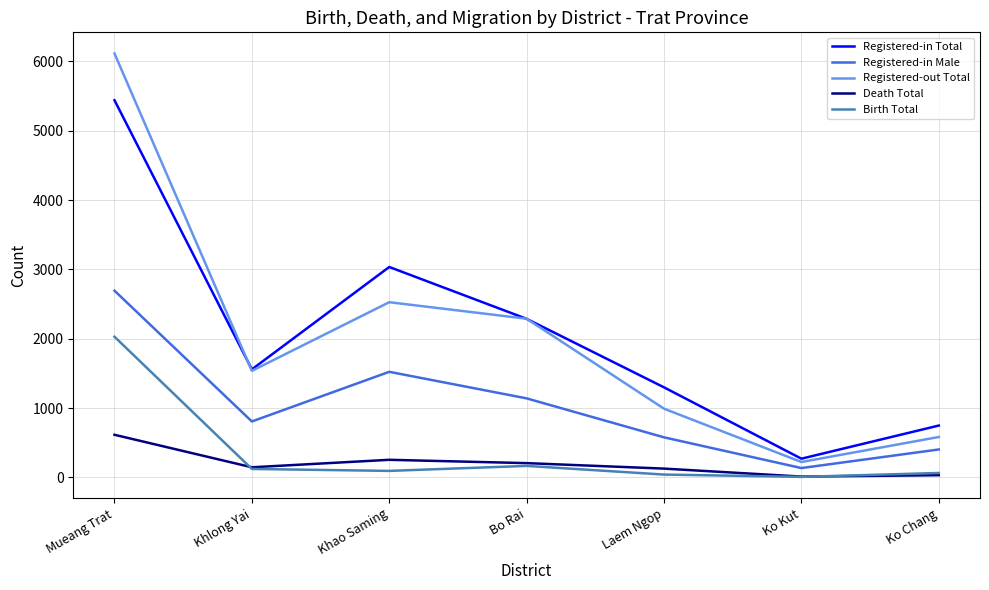

Which category has the lowest value in the Registered-in Total series?

Ko Kut